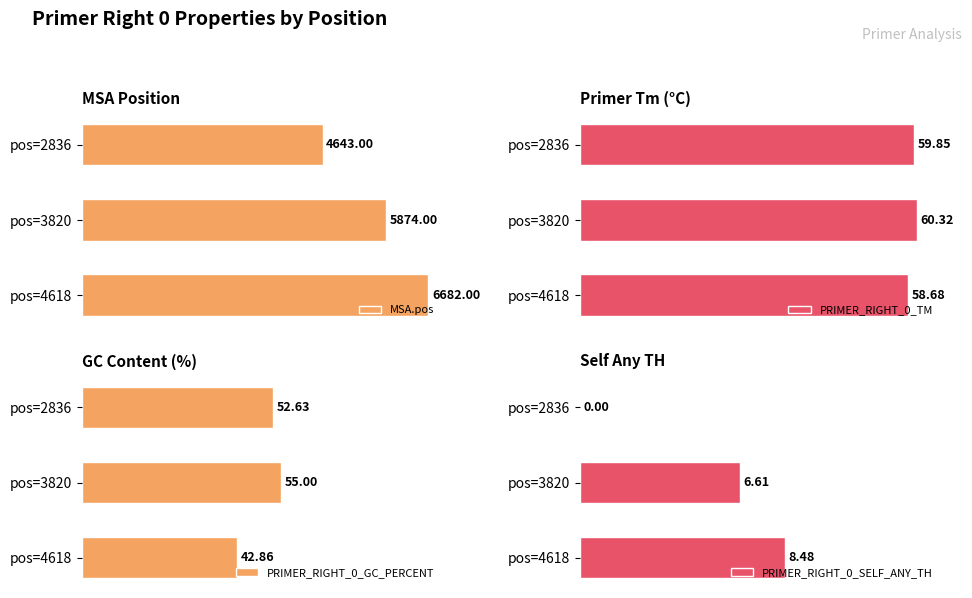

What is the sum of all PRIMER_RIGHT_0_TM values?

178.9